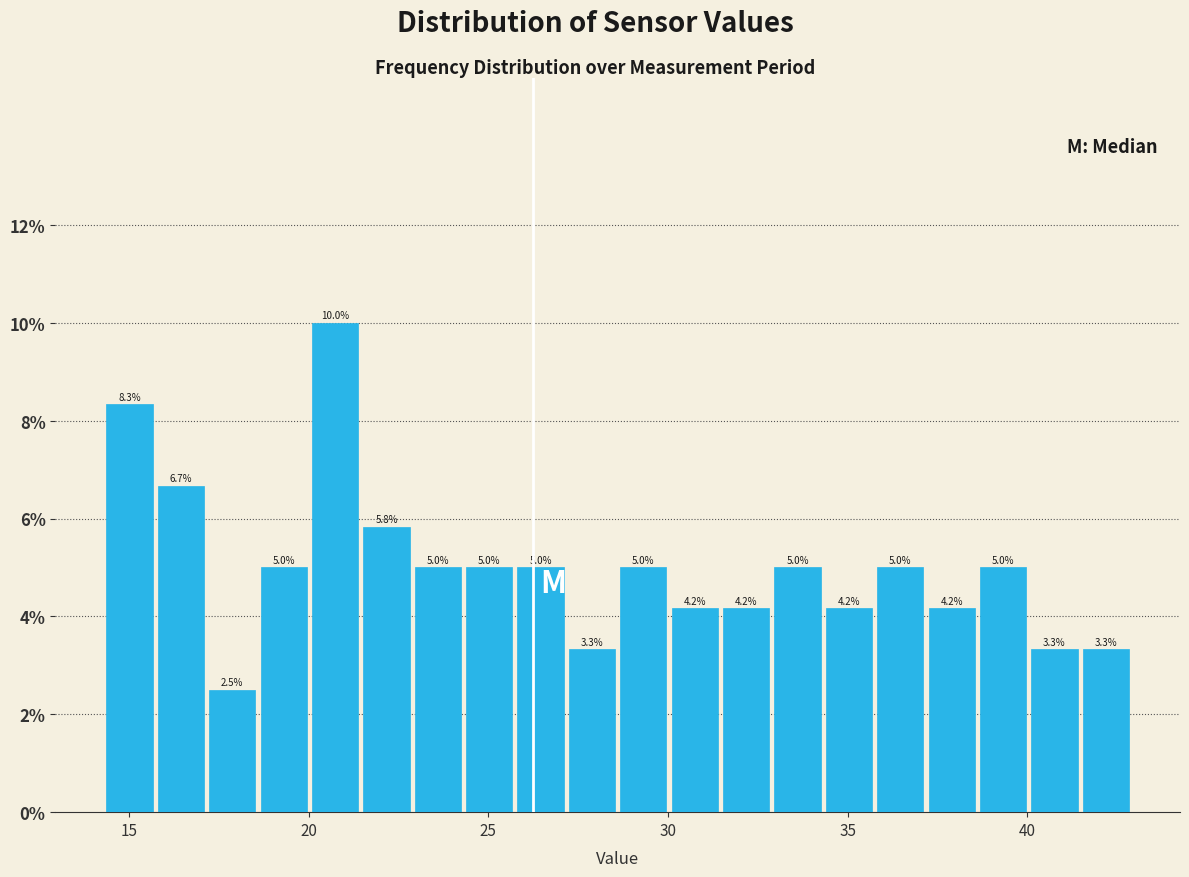

Around what value on the x-axis is the tallest bar? Give the approximate position of its centre, as read against the axis.

20.5